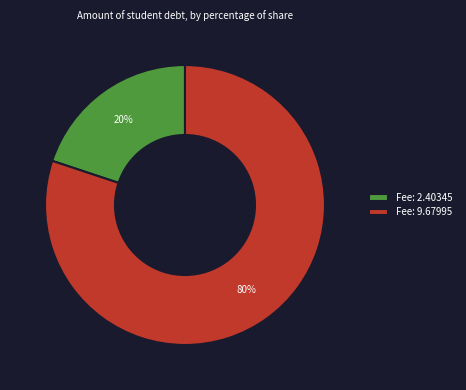

Combined, do Fee: 2.40345 and Fee: 9.67995 account for over 50%?

Yes